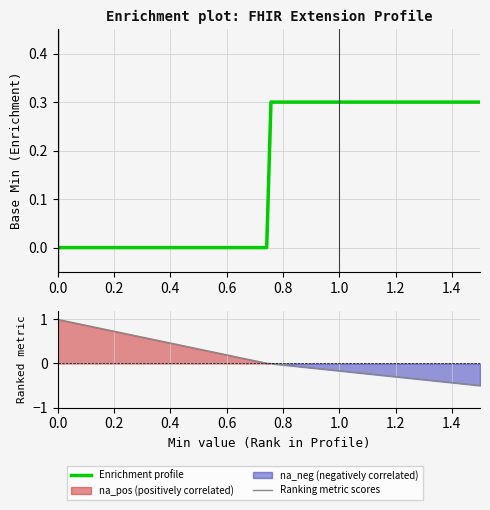

True or false: Min has a value of 0 at Extension.extension.

False